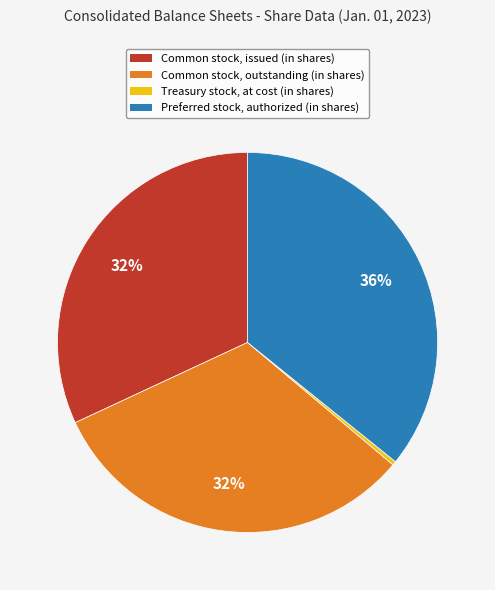

Is there any slice that represents more than half of the pie?

No